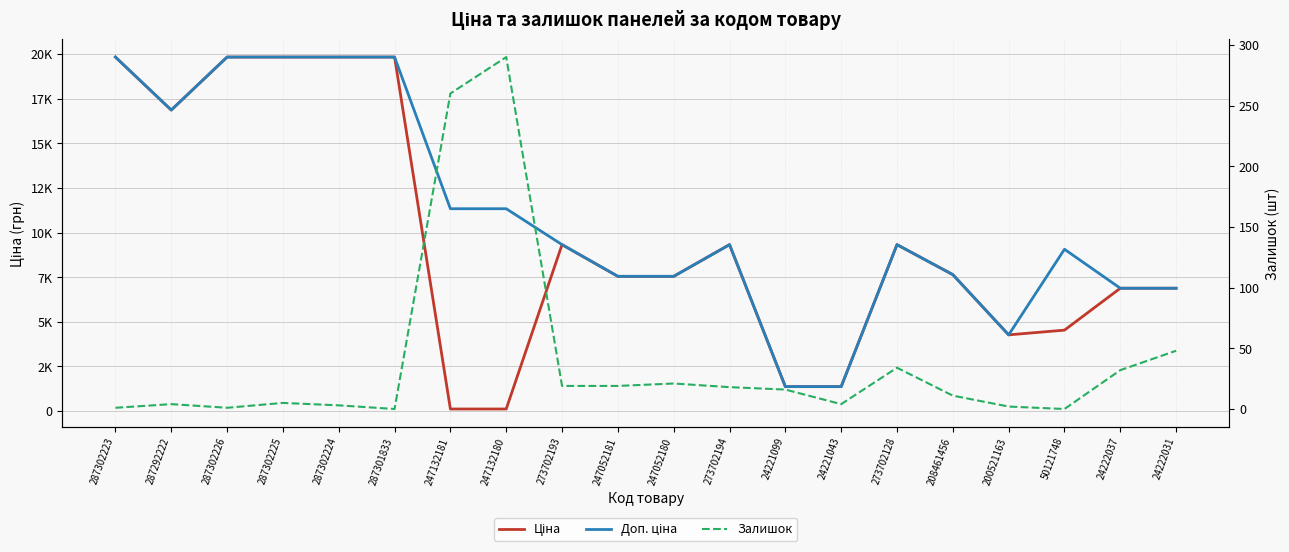

Reading left to right, list all the values displayed in this chart.

Ціна: 287302223=19831.1	287292222=16863.2	287302226=19831.1	287302225=19831.1	287302224=19831.1	287301833=19831.1	247132181=113.3	247132180=113.3	273702193=9321.4	247052181=7545.9	247052180=7545.9	273702194=9321.4	24221099=1366.3	24221043=1366.3	273702128=9321.4	208461456=7641.9	200521163=4266.8	50121748=4531.4	24222037=6879.5	24222031=6879.5
Доп. ціна: 287302223=19831.1	287292222=16863.2	287302226=19831.1	287302225=19831.1	287302224=19831.1	287301833=19831.1	247132181=11334.0	247132180=11334.0	273702193=9321.4	247052181=7545.9	247052180=7545.9	273702194=9321.4	24221099=1366.0	24221043=1366.0	273702128=9321.4	208461456=7641.9	200521163=4267.0	50121748=9062.9	24222037=6879.5	24222031=6879.5
Залишок: 287302223=1.0	287292222=4.0	287302226=1.0	287302225=5.0	287302224=3.0	287301833=0.0	247132181=260.0	247132180=290.0	273702193=19.0	247052181=19.0	247052180=21.0	273702194=18.0	24221099=16.0	24221043=4.0	273702128=34.0	208461456=11.0	200521163=2.0	50121748=0.0	24222037=32.0	24222031=48.0